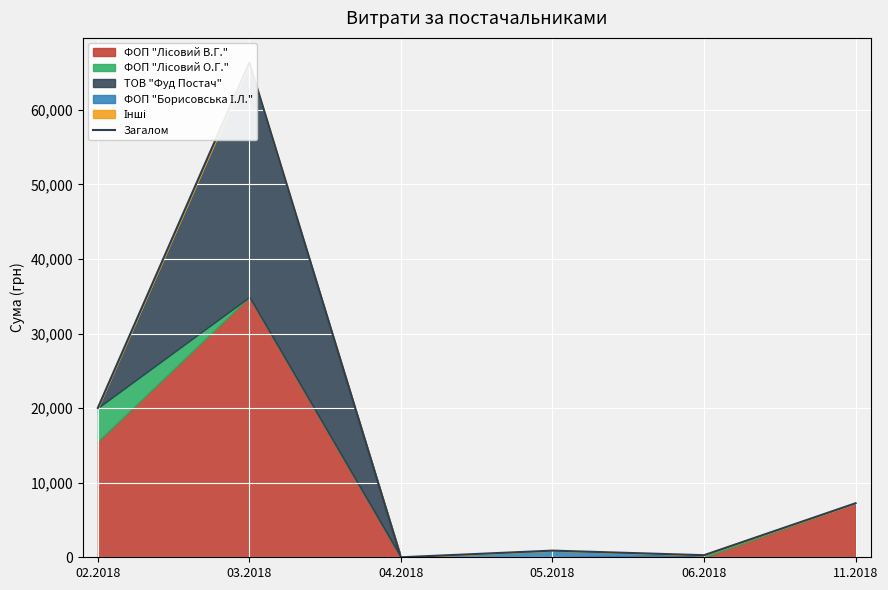

Reading left to right, what are all the values shown in this chart?

02.2018=20028.4	03.2018=66340.9	04.2018=0.0	05.2018=893.5	06.2018=280.3	11.2018=7250.0